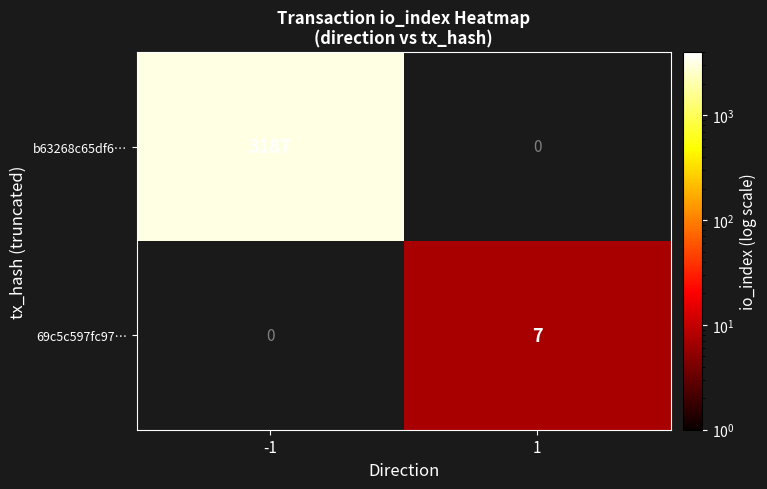

At which category does the chart reach its minimum across all series?

1